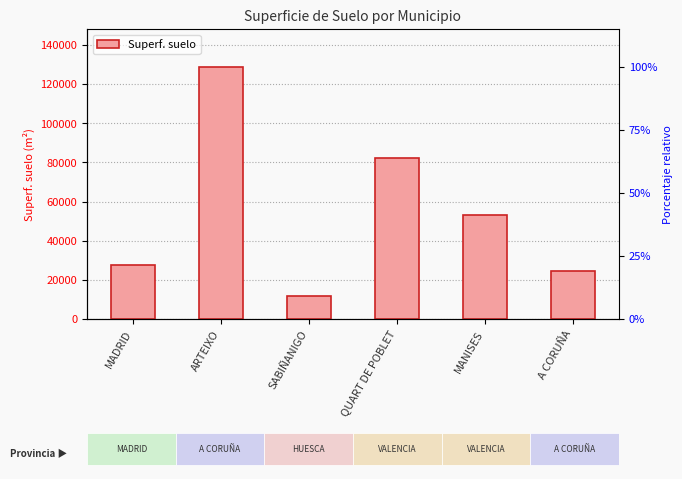

What is the label of the 1st bar from the left?

MADRID